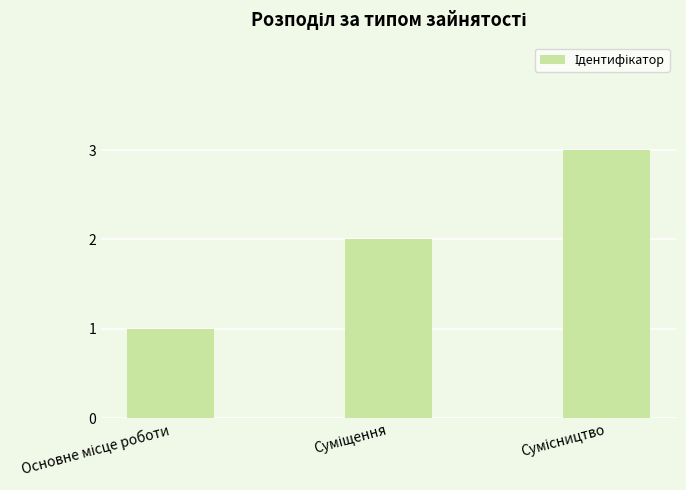

What is the sum of all values?

6